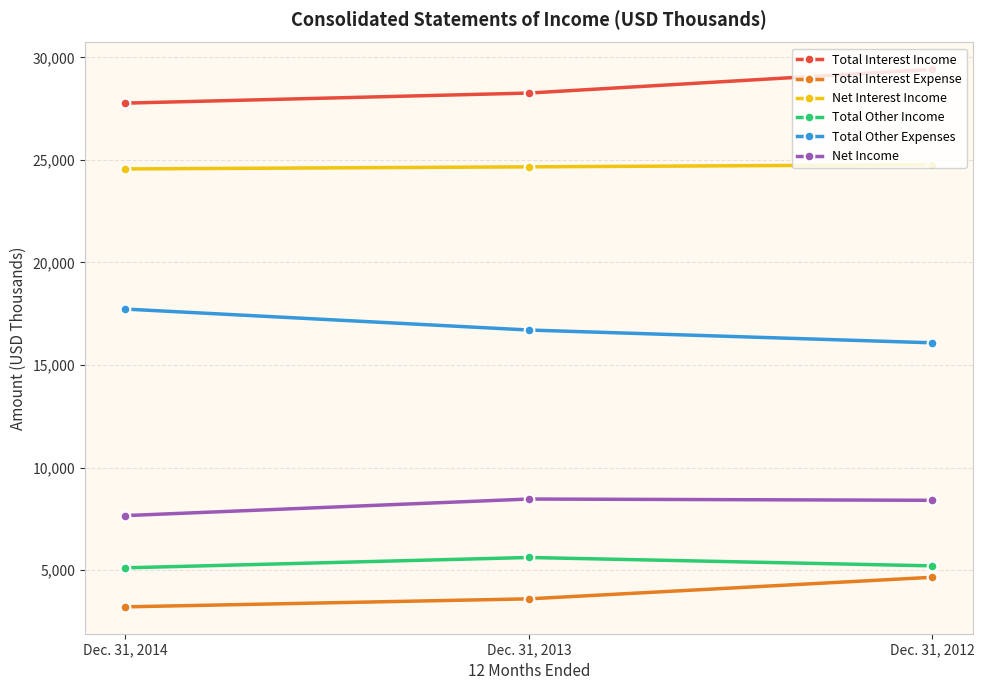

What is the spread (max minus min) of values at Dec. 31, 2013?

24661